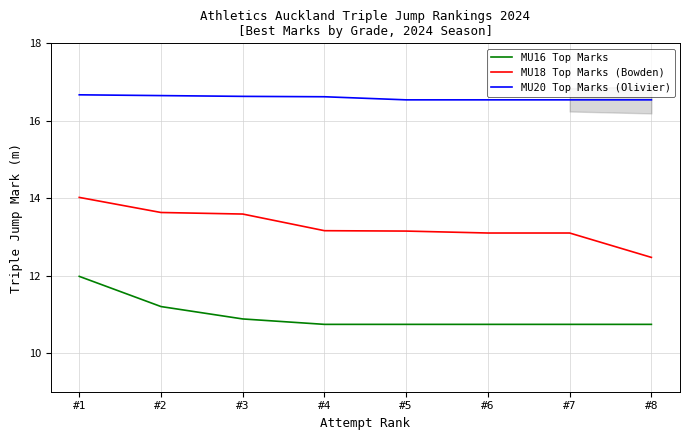

What is the spread (max minus min) of values at #1?

4.7